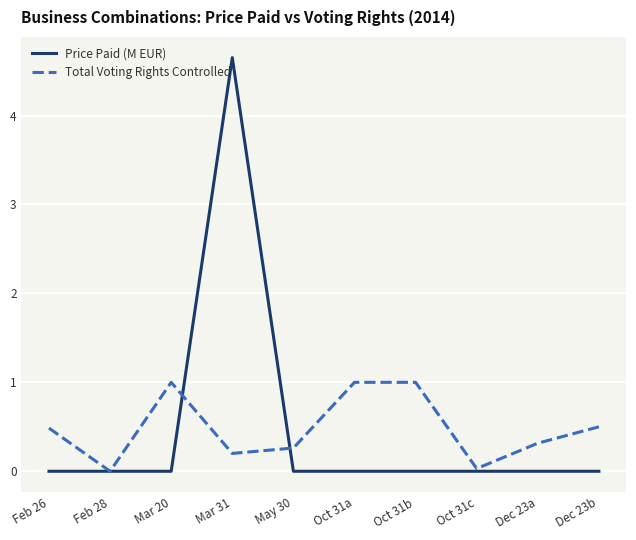

What is the difference between the second highest and second lowest values in the Total Voting Rights Controlled series?

1.0